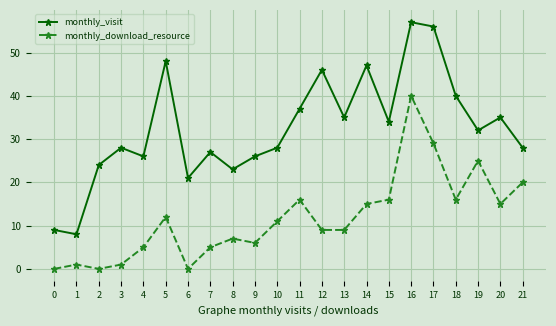

At how many categories does at least one series exceed 7?

22